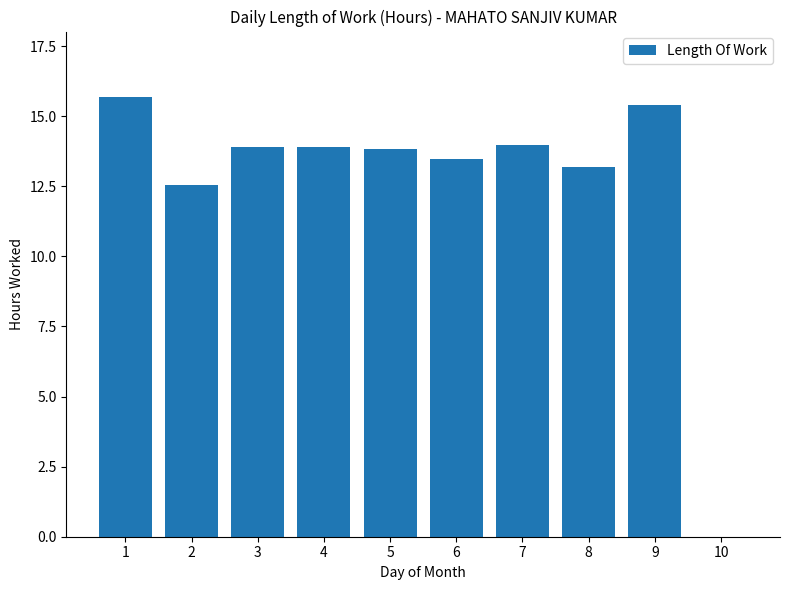

Count the number of values greater than 13.

8